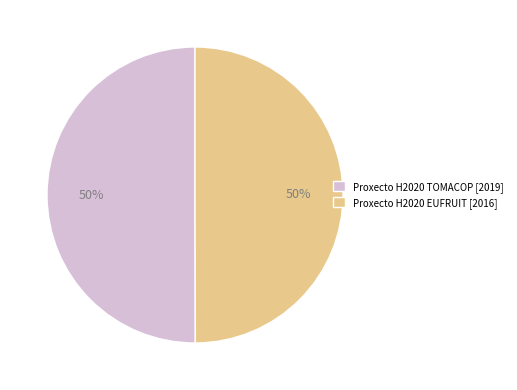

To the nearest percent, what percentage of the pie is Proxecto H2020 TOMACOP [2019]?

50%